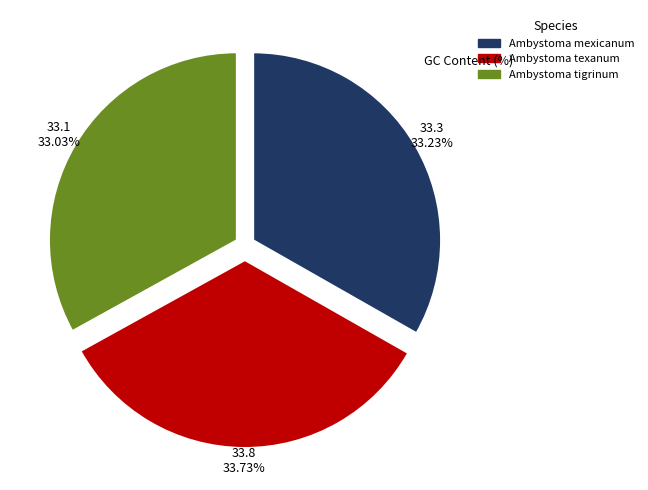

What percentage do Ambystoma mexicanum and Ambystoma texanum together represent?

67.0%